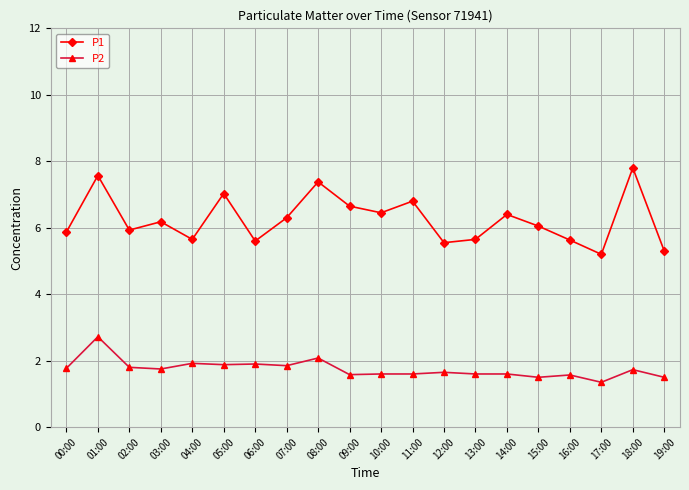

Is the value of P1 at 03:00 greater than the value of P2 at 09:00?

Yes